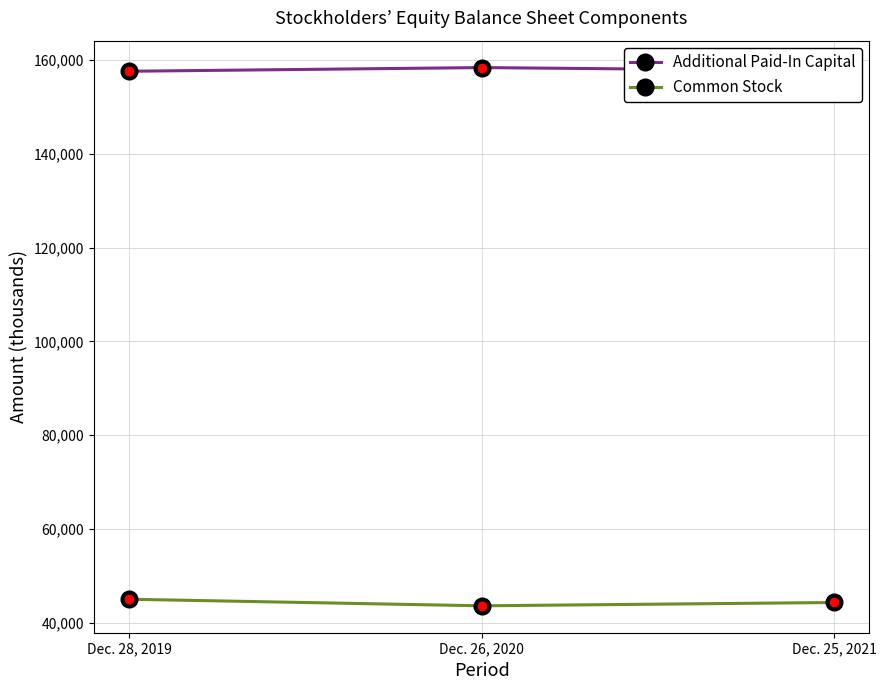

Count the number of categories in the chart.

3